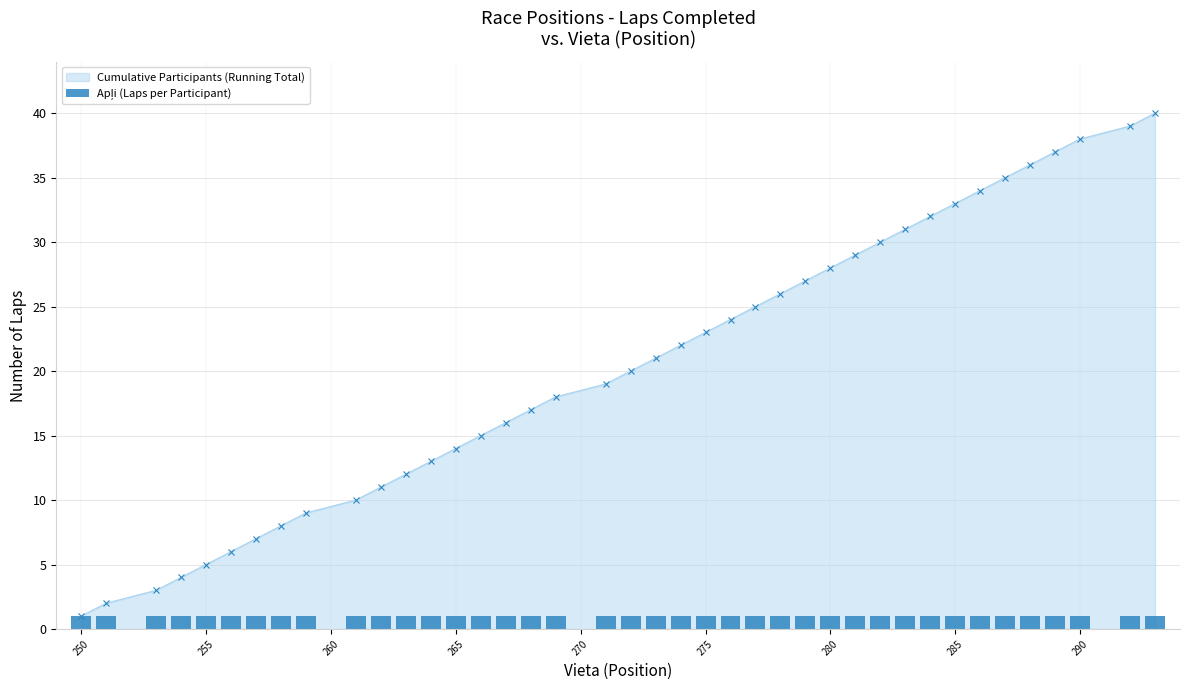

Is it true that the value at 292 is 65?

False